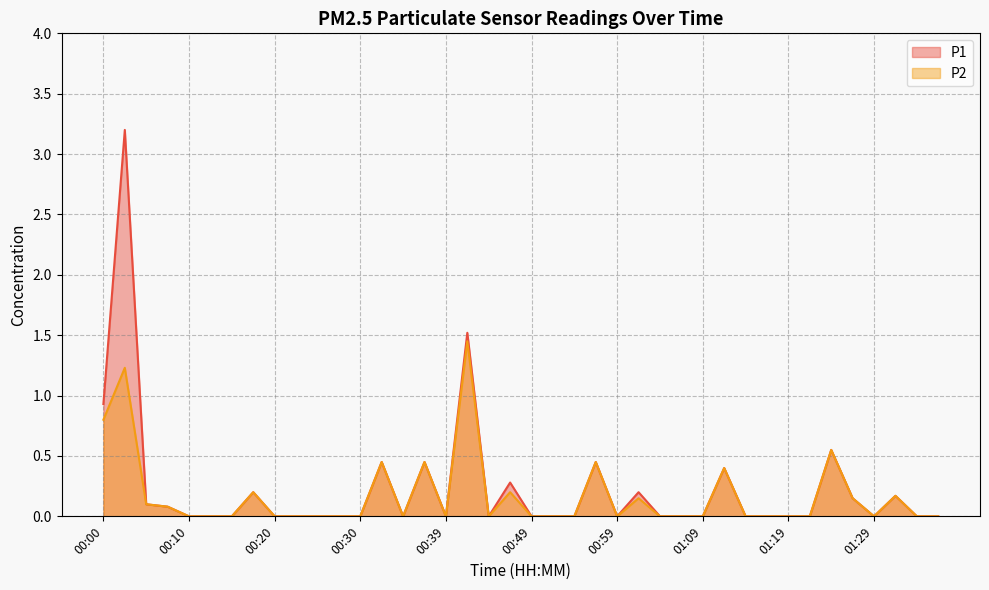

What is the value of the P2 point at the 4th from the left?

0.1